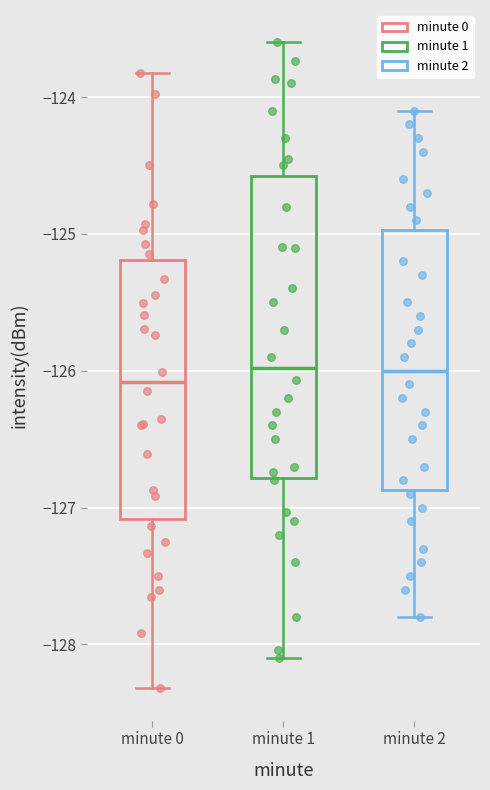

Reading left to right, transcribe this box plot: for each box, give where its median line is, the range the box spans, and where its two whiskers end, as read against the y-axis. The values are not printed on the chart, so give them approximately, as read against the axis.

minute 0: median -126.1, box -127.1 to -125.2, whiskers -128.3 to -123.8
minute 1: median -126.0, box -126.8 to -124.6, whiskers -128.1 to -123.6
minute 2: median -126.0, box -126.9 to -125.0, whiskers -127.8 to -124.1